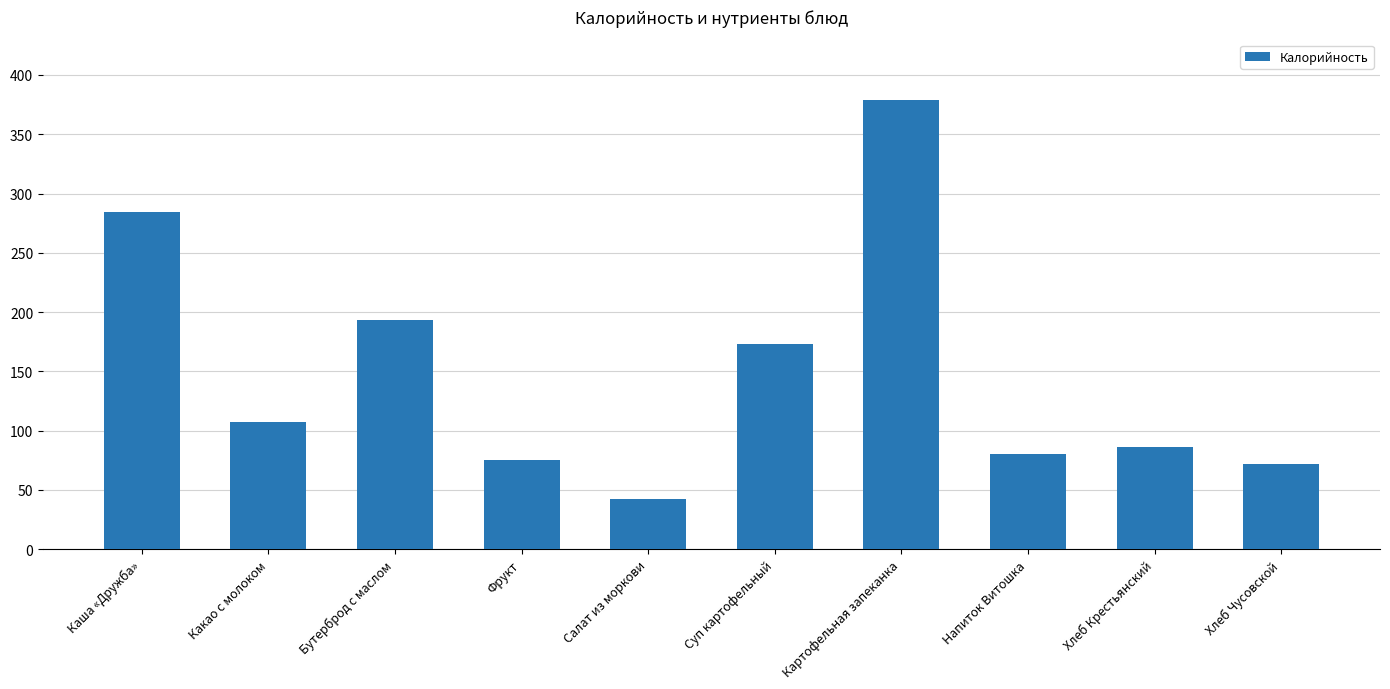

What value does the data have at Напиток Витошка?

80.0